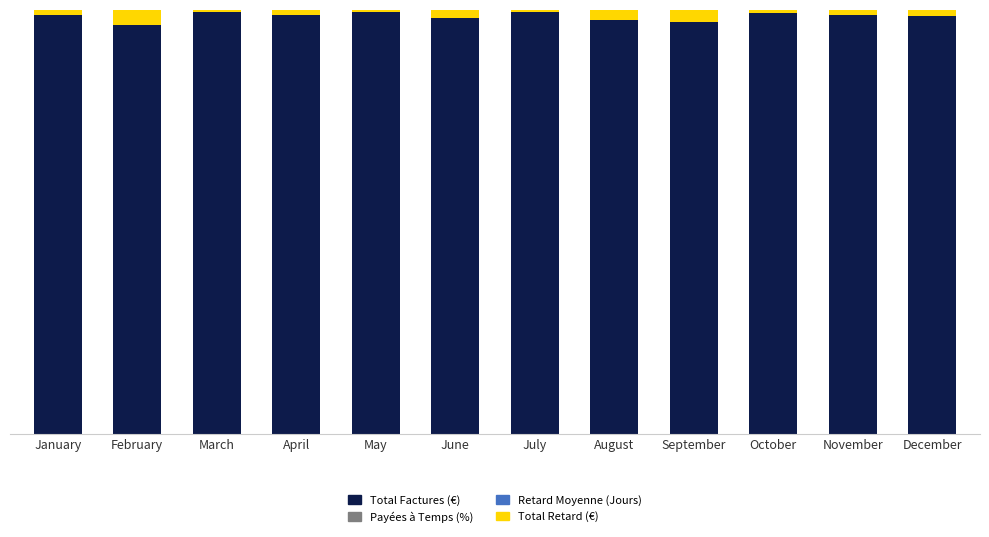

Does the chart contain stacked bars?

Yes